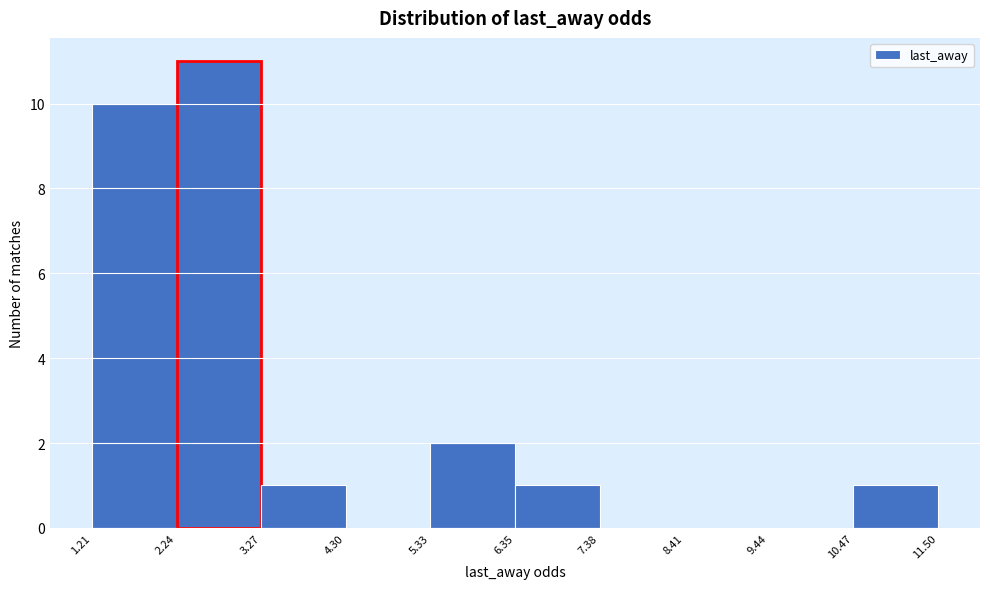

Reading left to right, transcribe this chart: for each bar, give the range it covers on the x-axis and its height. The values are not printed on the chart, so give them approximately, as read against the axis.

1.21 to 2.24: 10
2.24 to 3.27: 11
3.27 to 4.30: 1
4.30 to 5.33: 0
5.33 to 6.35: 2
6.35 to 7.38: 1
7.38 to 8.41: 0
8.41 to 9.44: 0
9.44 to 10.47: 0
10.47 to 11.50: 1